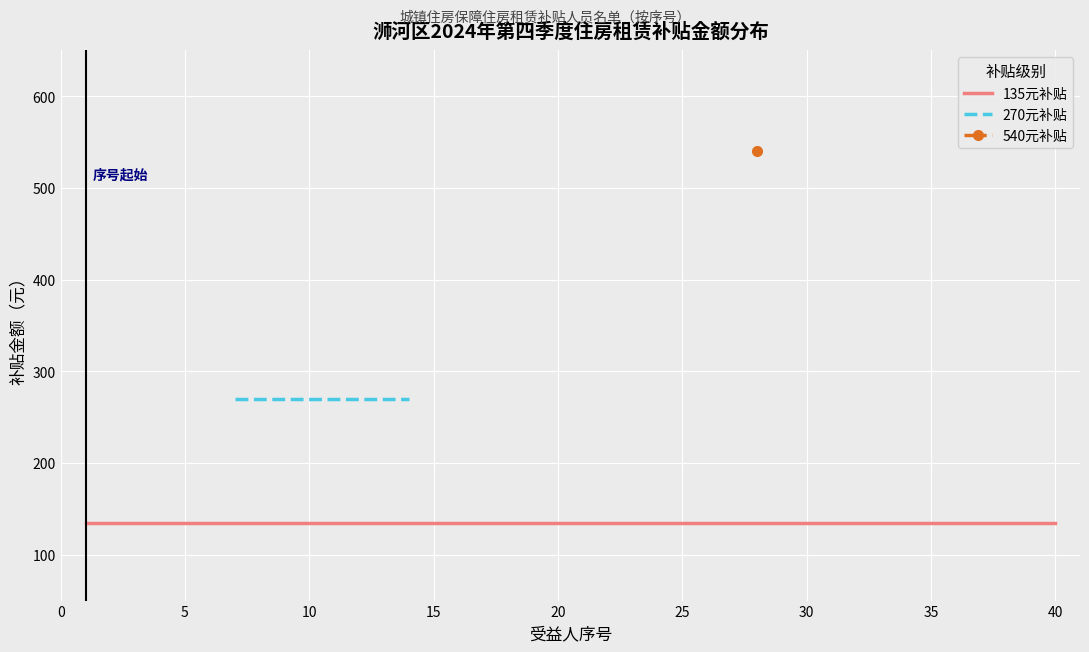

What is the average value of the 270元补贴 series?

270